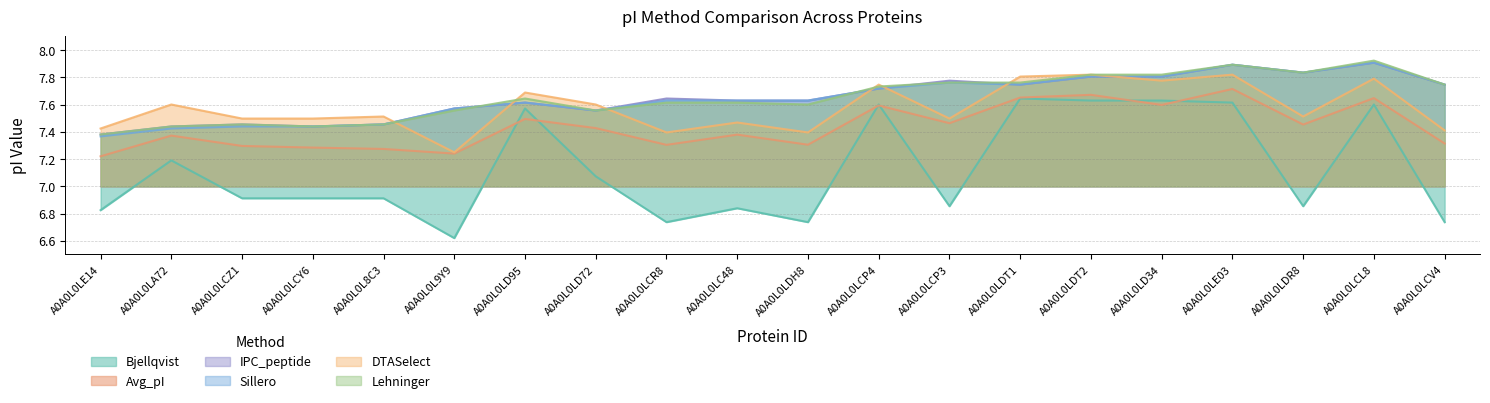

What is the sum of all Sillero values?

153.0